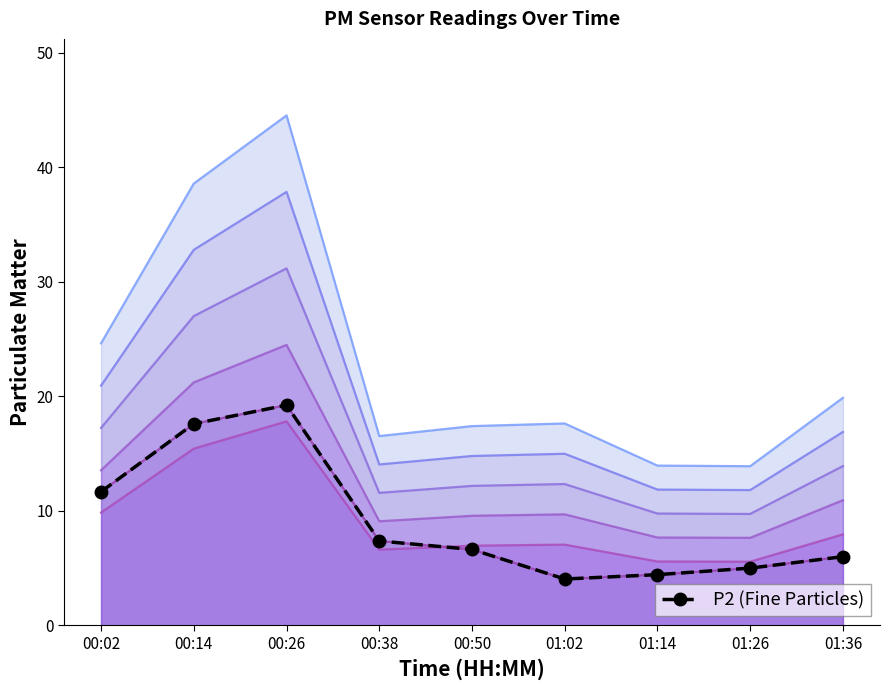

What is the label of the 2nd point from the left?

00:14